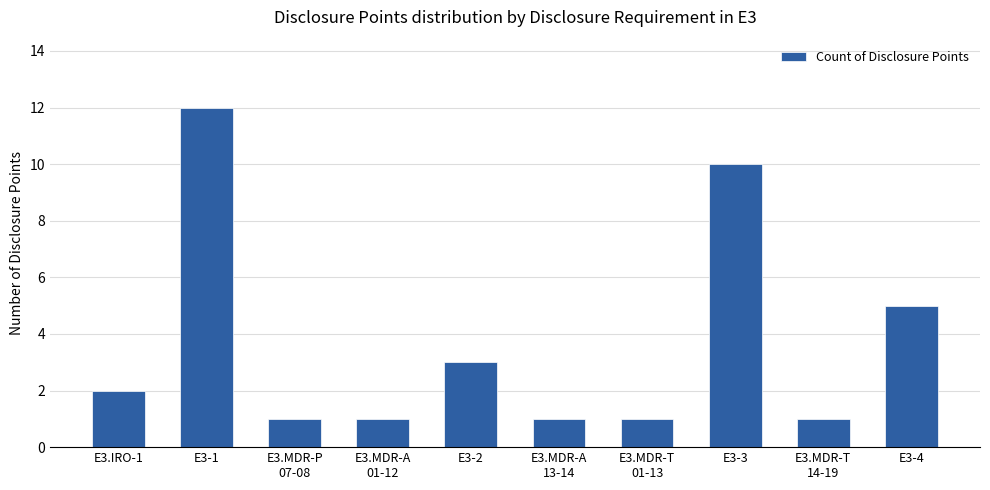

Is it true that the value at E3.MDR-A
01-12 is 1?

True